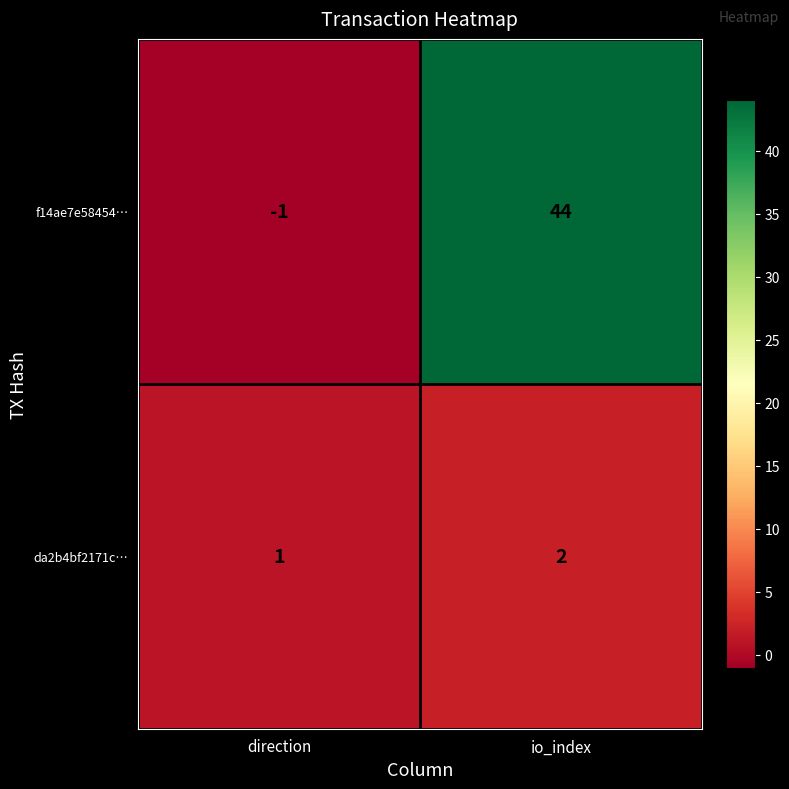

Rank the series by their maximum value, from highest to lowest.

f14ae7e58454…, da2b4bf2171c…